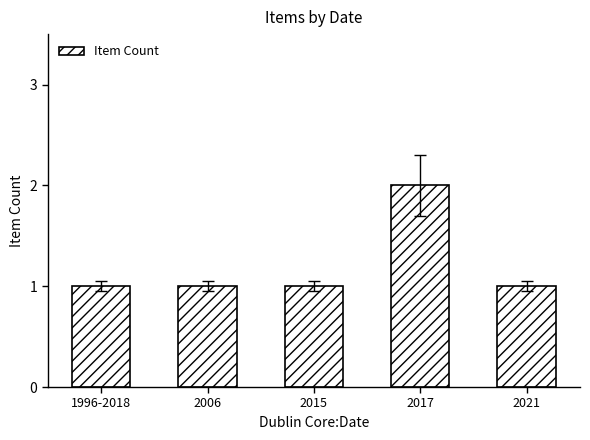

What is the greatest value displayed?

2